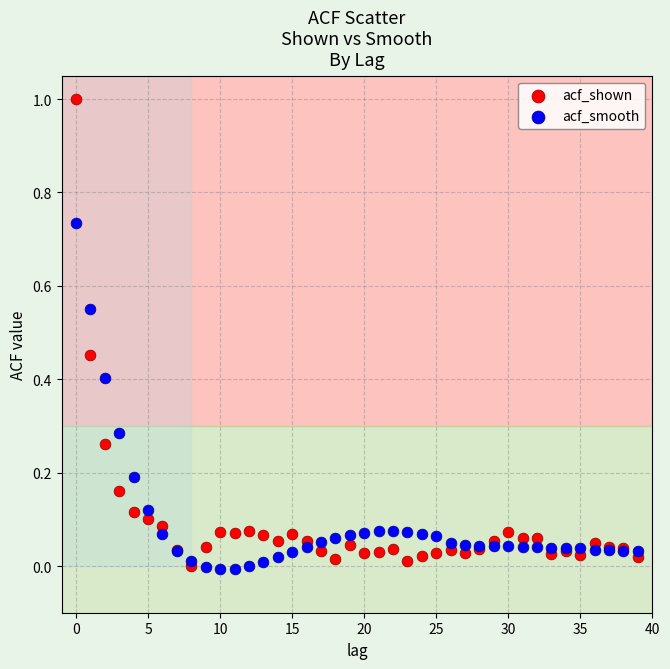

What are all the series names shown in the legend?

acf_shown, acf_smooth